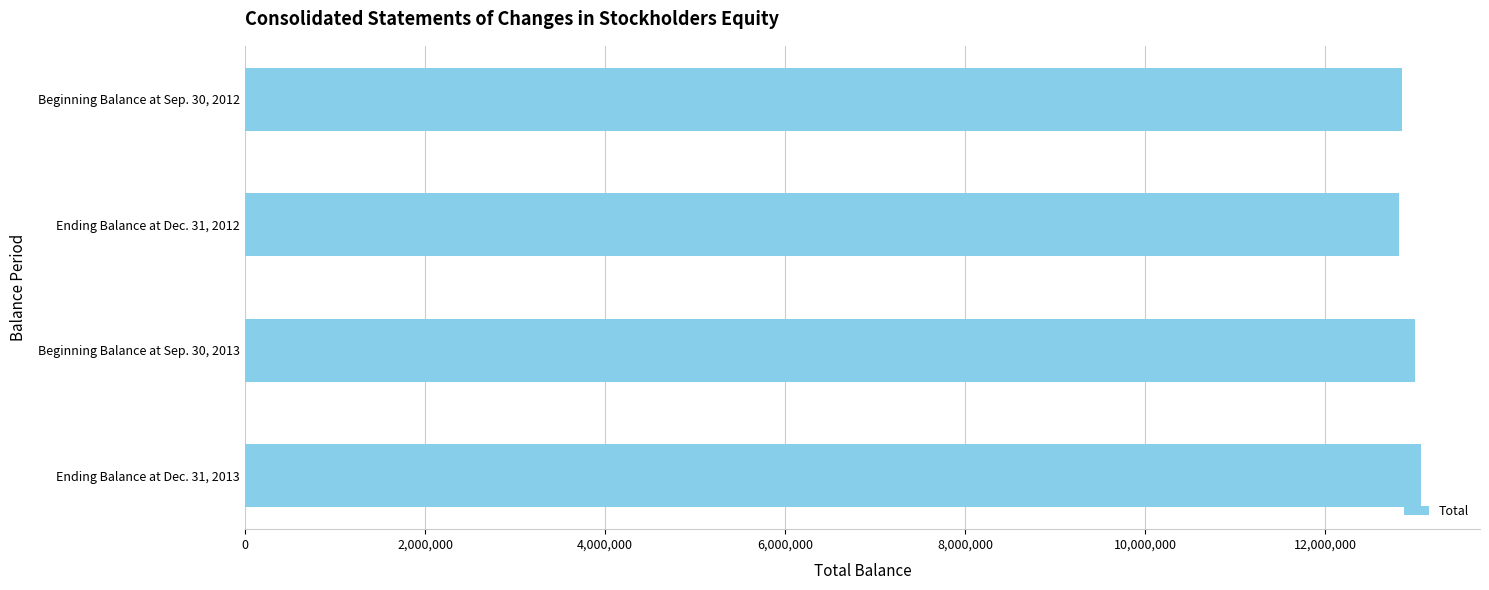

What is the ratio of the value at Ending Balance at Dec. 31, 2012 to the value at Ending Balance at Dec. 31, 2013?

1.0